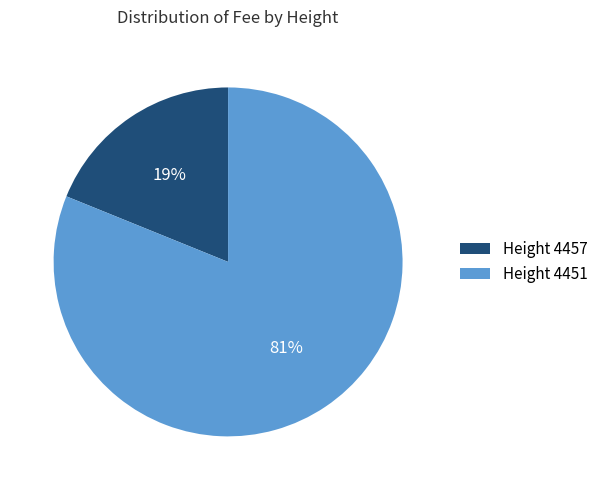

True or false: Height 4457 accounts for 19% of the total.

True